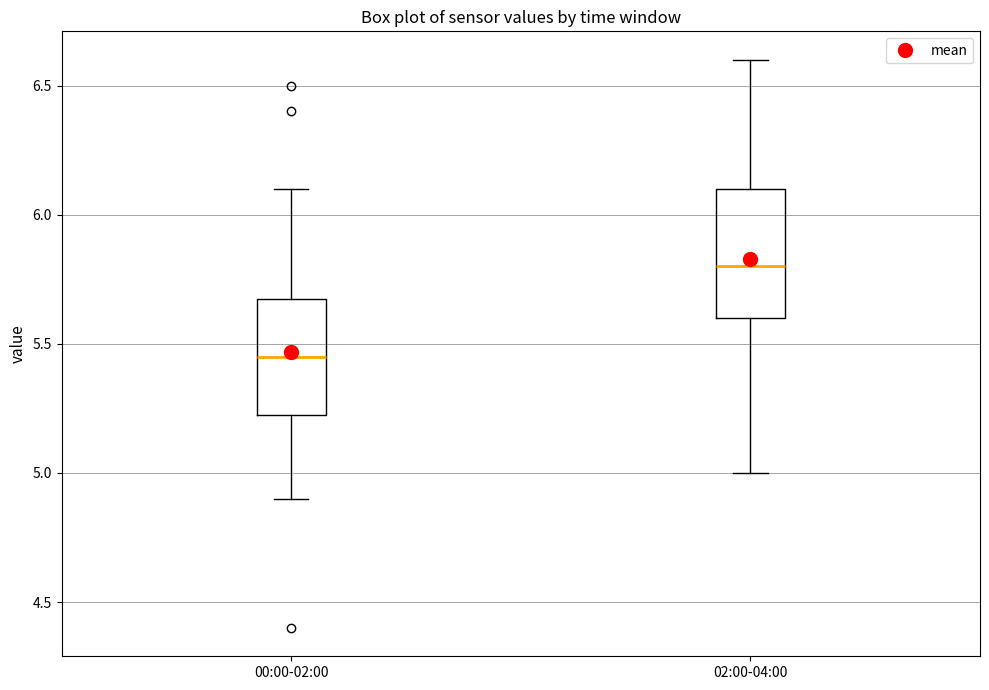

Reading left to right, read every box against the y-axis: the position of its median line, the range the box covers, and the ends of its whiskers. The values are not printed on the chart, so give them approximately, as read against the axis.

00:00-02:00: median 5.45, box 5.25 to 5.70, whiskers 4.90 to 6.10
02:00-04:00: median 5.80, box 5.60 to 6.10, whiskers 5.00 to 6.60